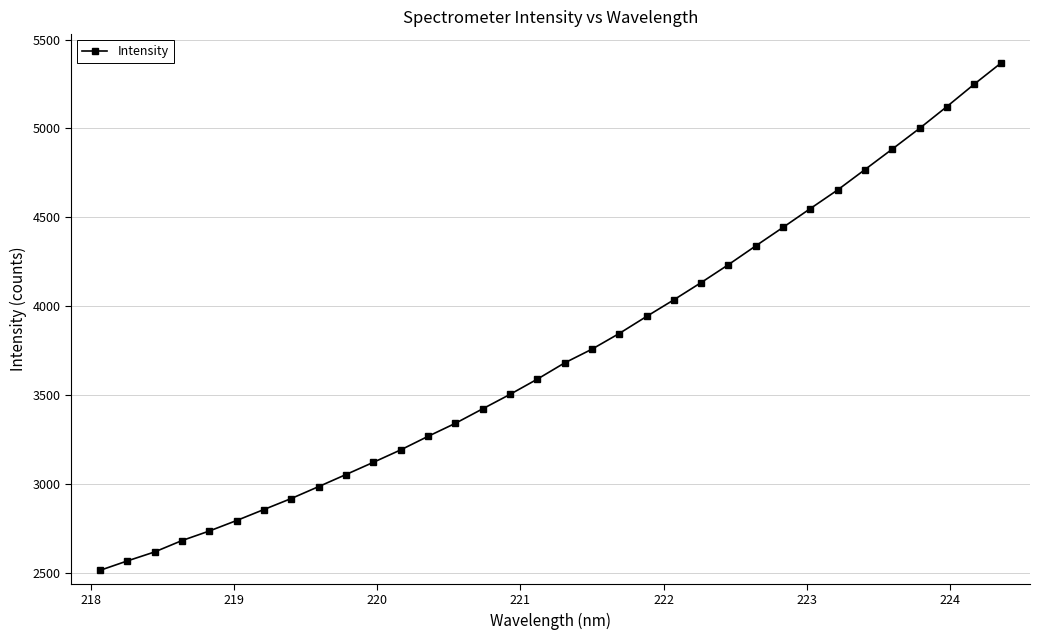

What is the value of the 3rd point from the left?

2616.3